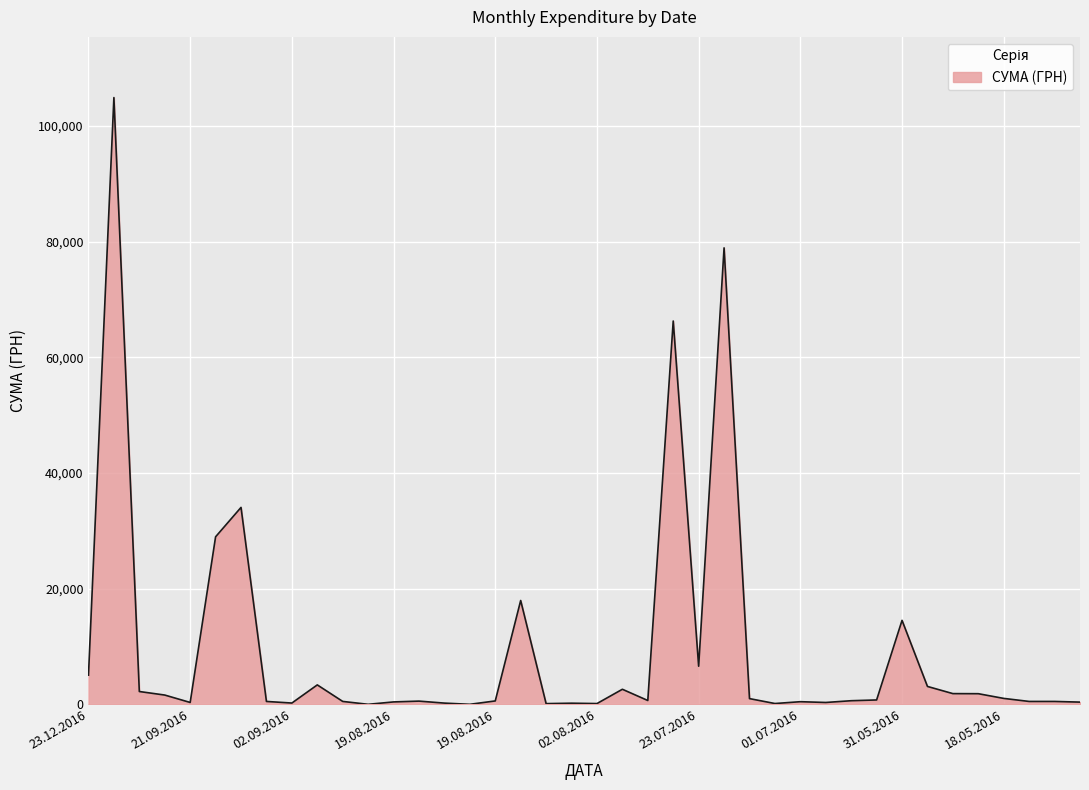

What is the difference between the maximum and minimum values?

104884.1